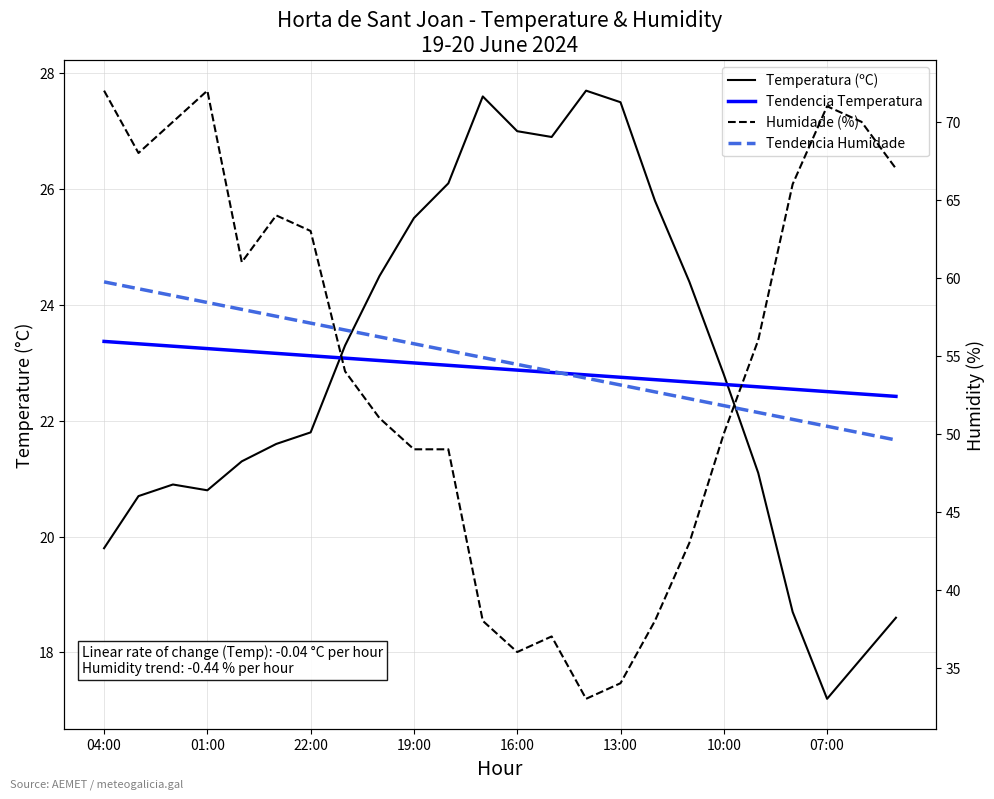

The Humidade (%) series shows 71.0 at 07:00. True or false?

True